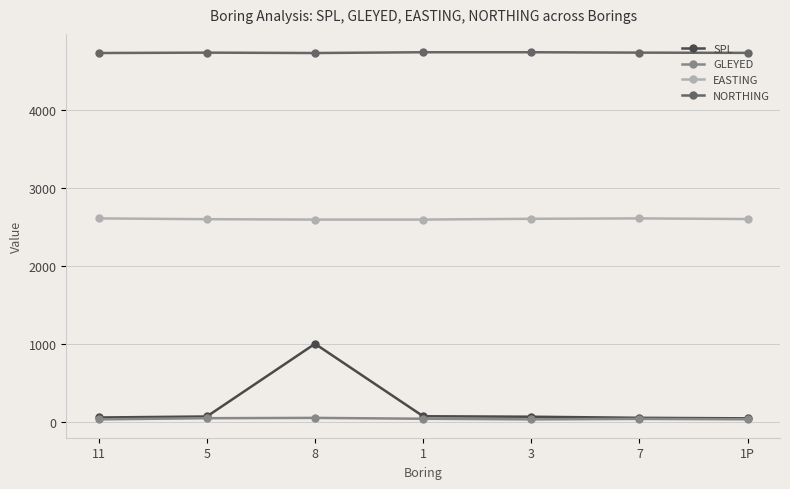

What is the average value of the NORTHING series?

4740